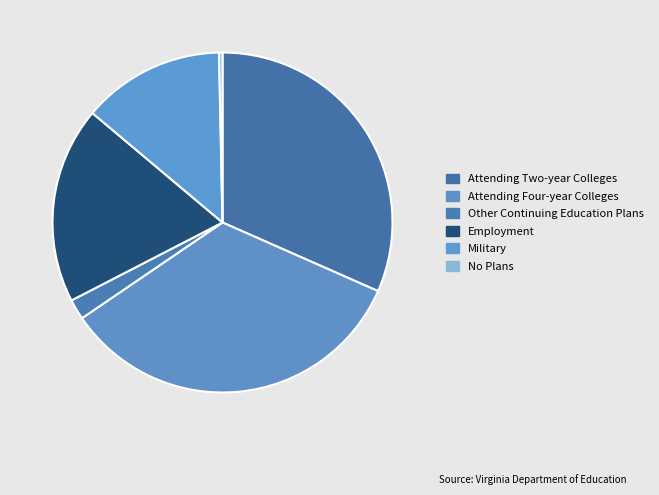

Rank the categories by value from lowest to highest.

No Plans, Other Continuing Education Plans, Military, Employment, Attending Two-year Colleges, Attending Four-year Colleges